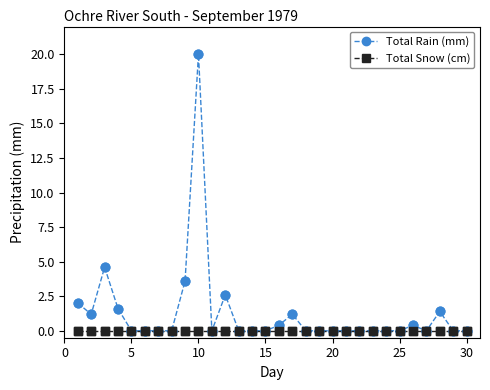

Which series has the widest spread of values?

Total Rain (mm)